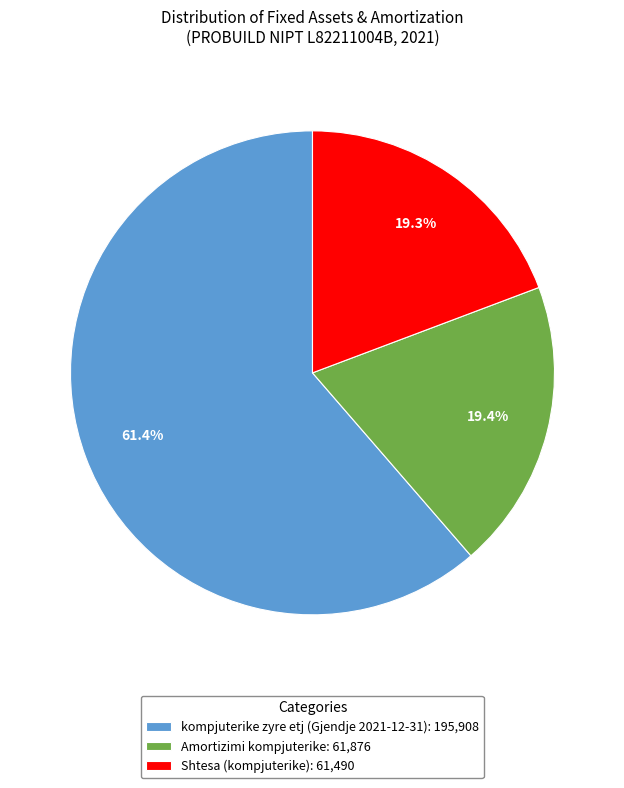

Which category has the biggest portion of the pie?

kompjuterike zyre etj (Gjendje 2021-12-31): 195,908